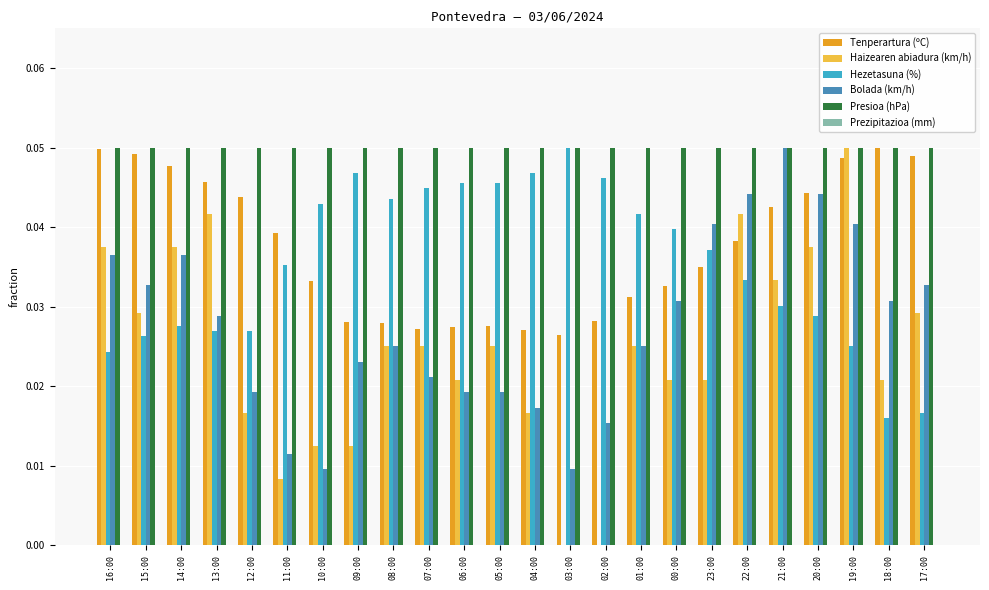

Which series has the largest total across all categories?

Presioa (hPa)